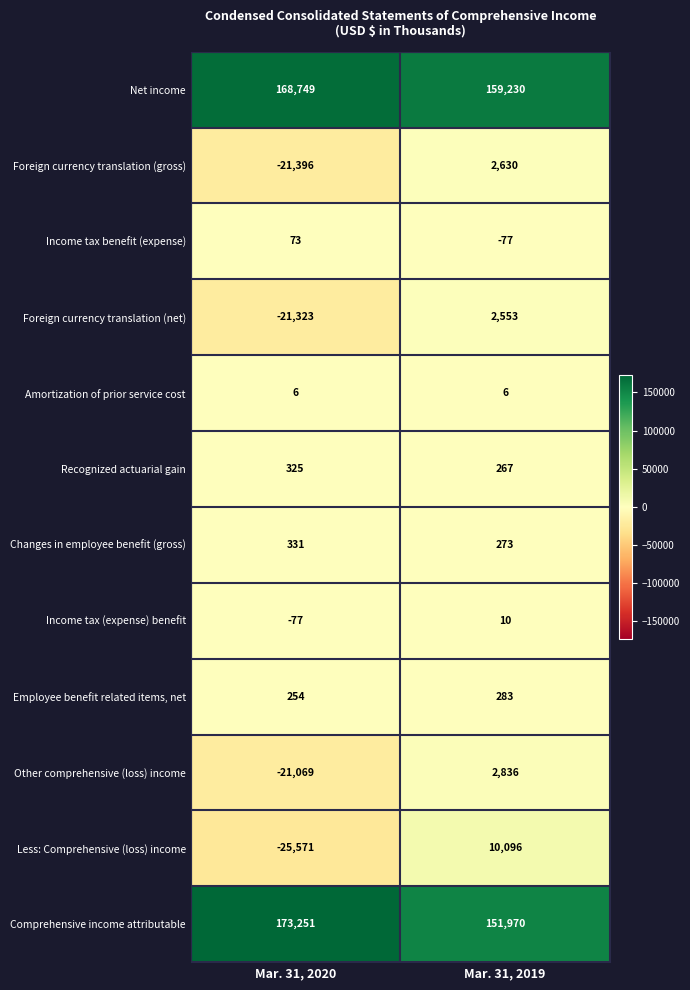

Where is Income tax benefit (expense) nearest to the value -2?

Mar. 31, 2020